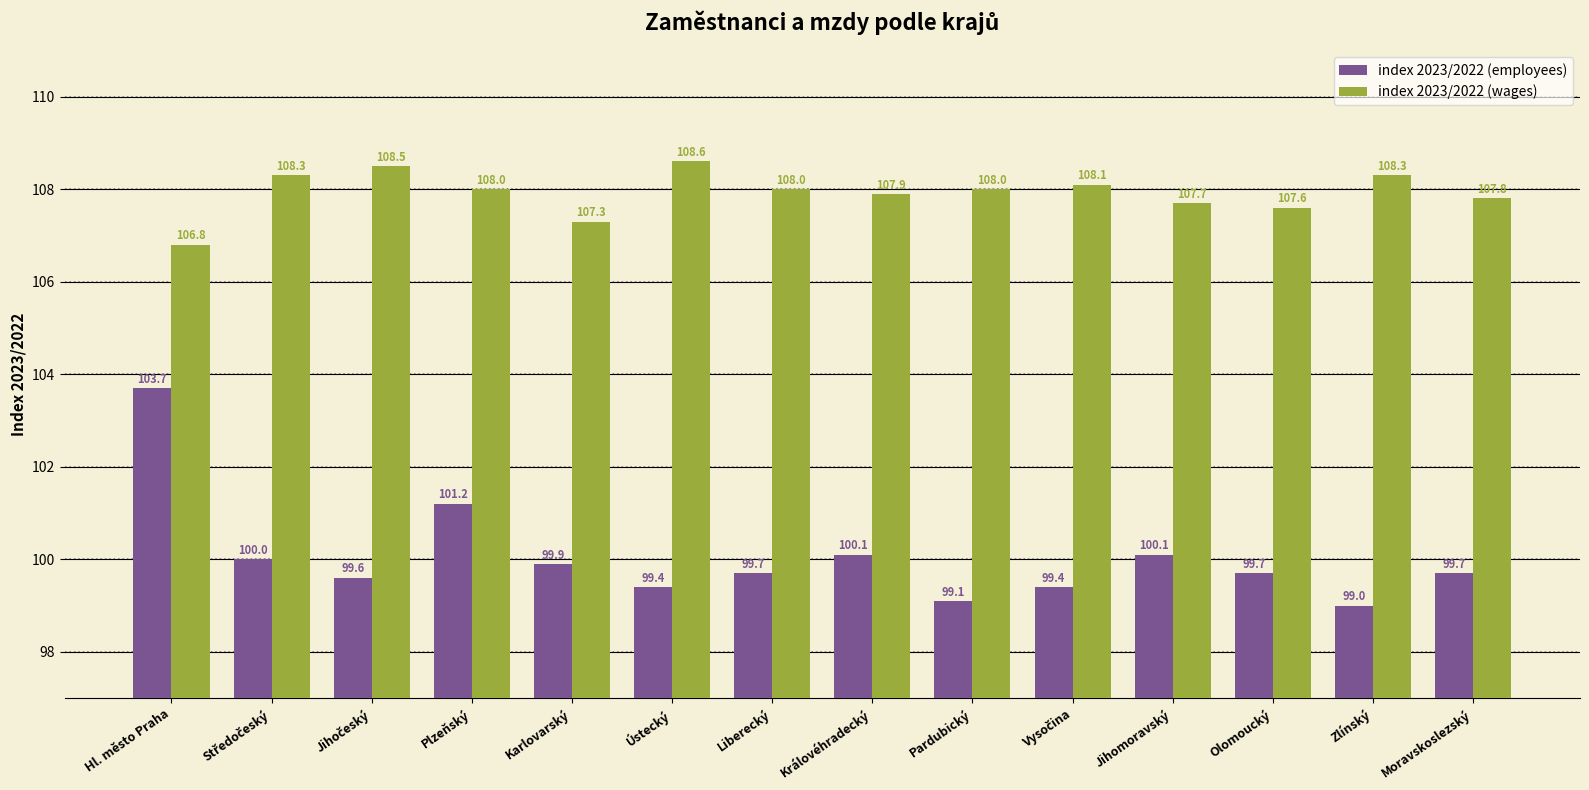

Is the value of index 2023/2022 (employees) at Liberecký greater than the value of index 2023/2022 (wages) at Pardubický?

No